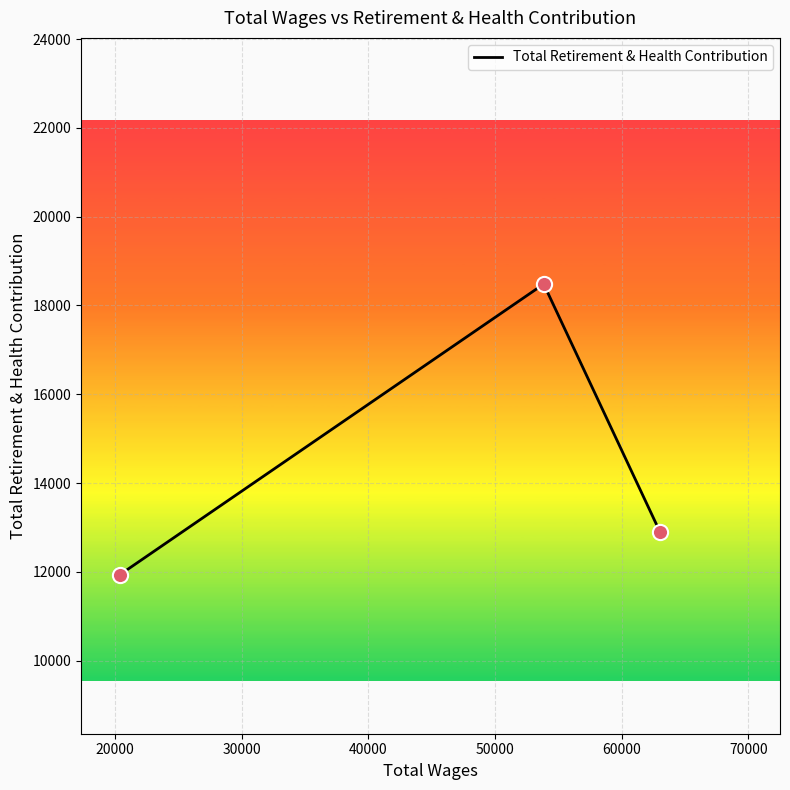

What is the average value?

14435